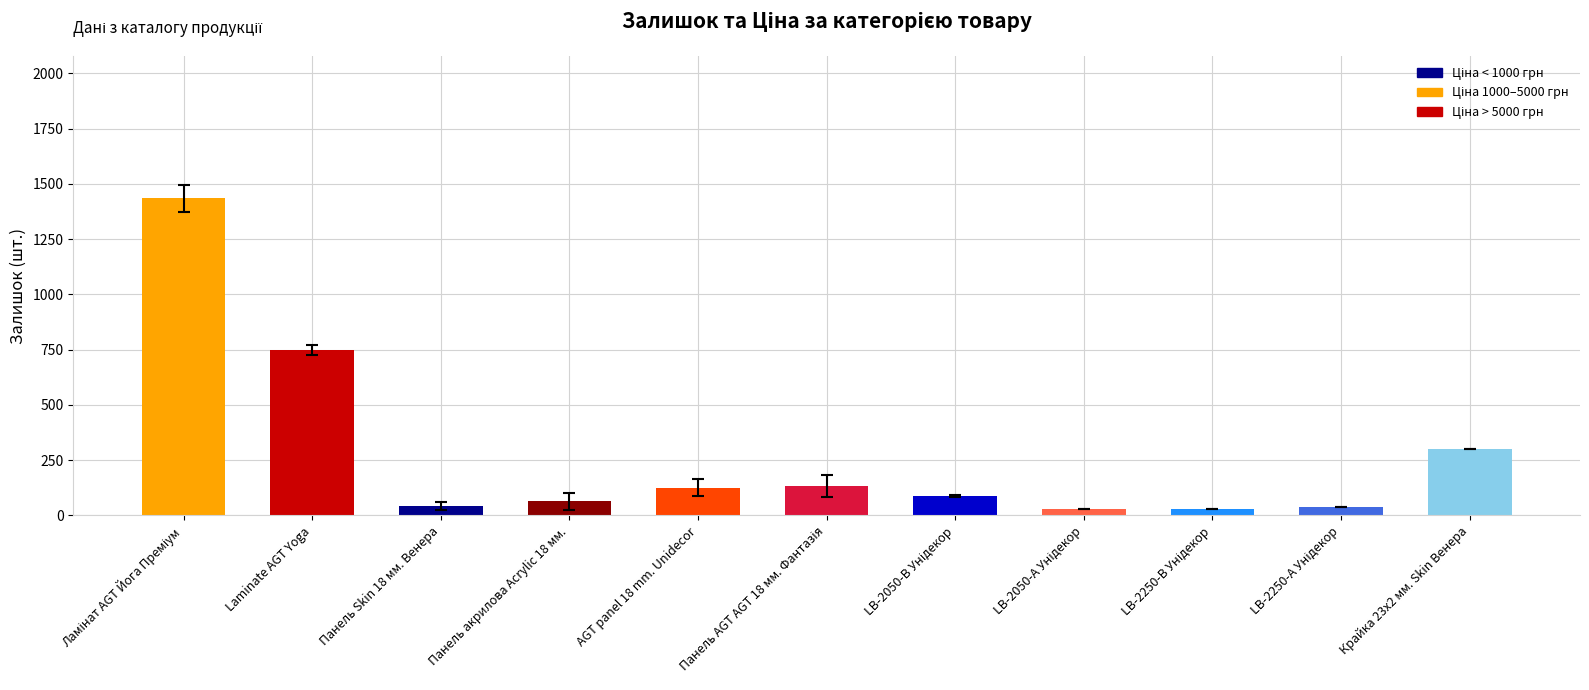

What is the label of the 10th bar from the right?

Laminate AGT Yoga